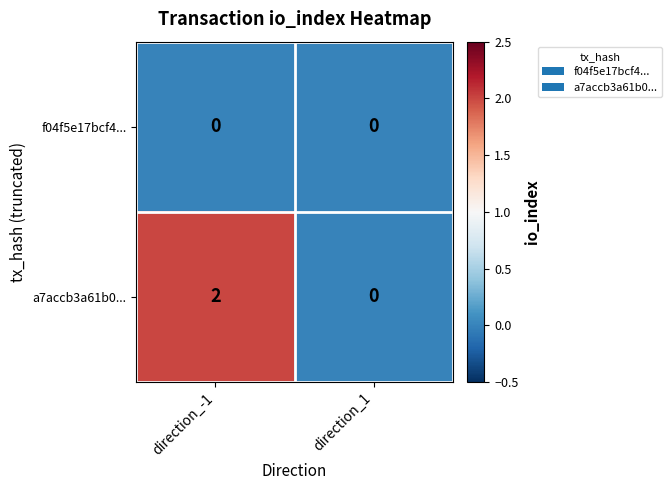

Rank the series by their maximum value, from lowest to highest.

f04f5e17bcf4..., a7accb3a61b0...